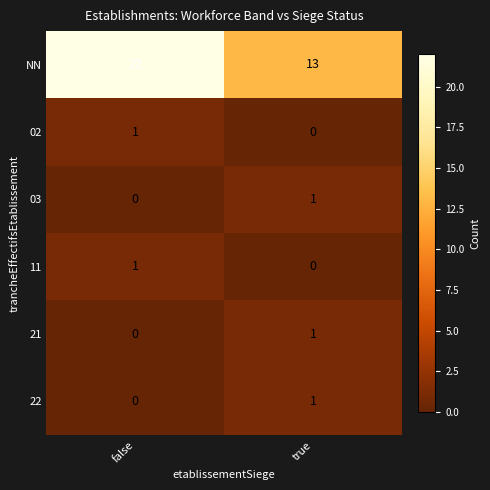

How many distinct data groups are displayed?

6